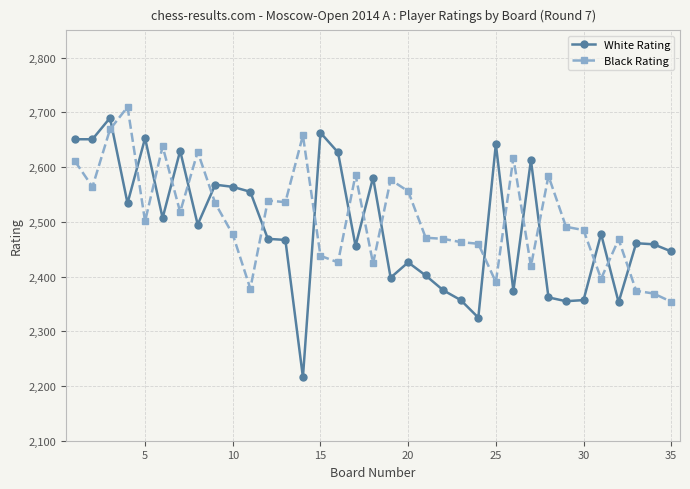

What is the maximum value shown in the chart?

2710